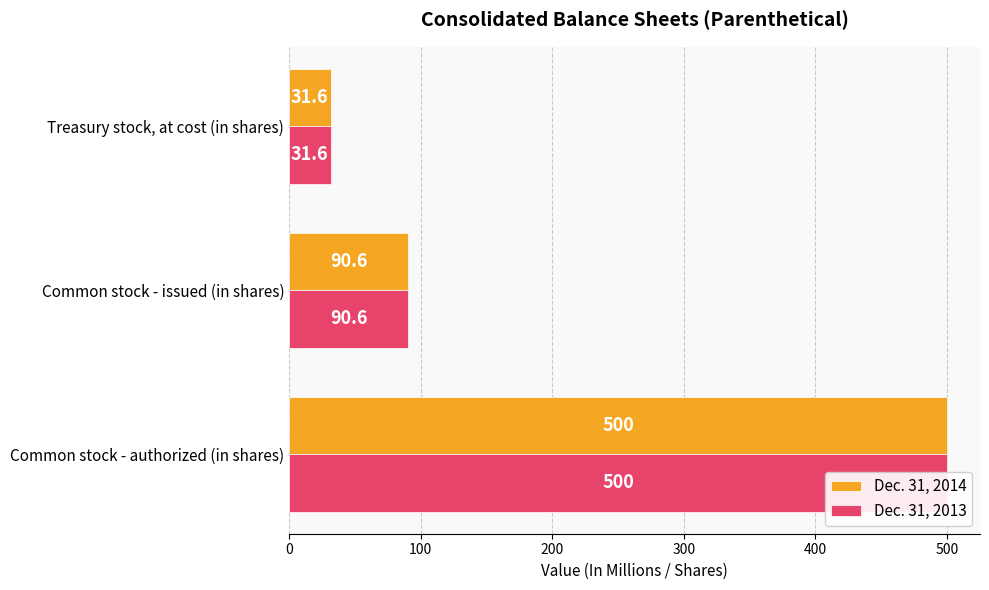

Rank the series at Common stock - authorized (in shares) from highest to lowest value.

Dec. 31, 2014, Dec. 31, 2013